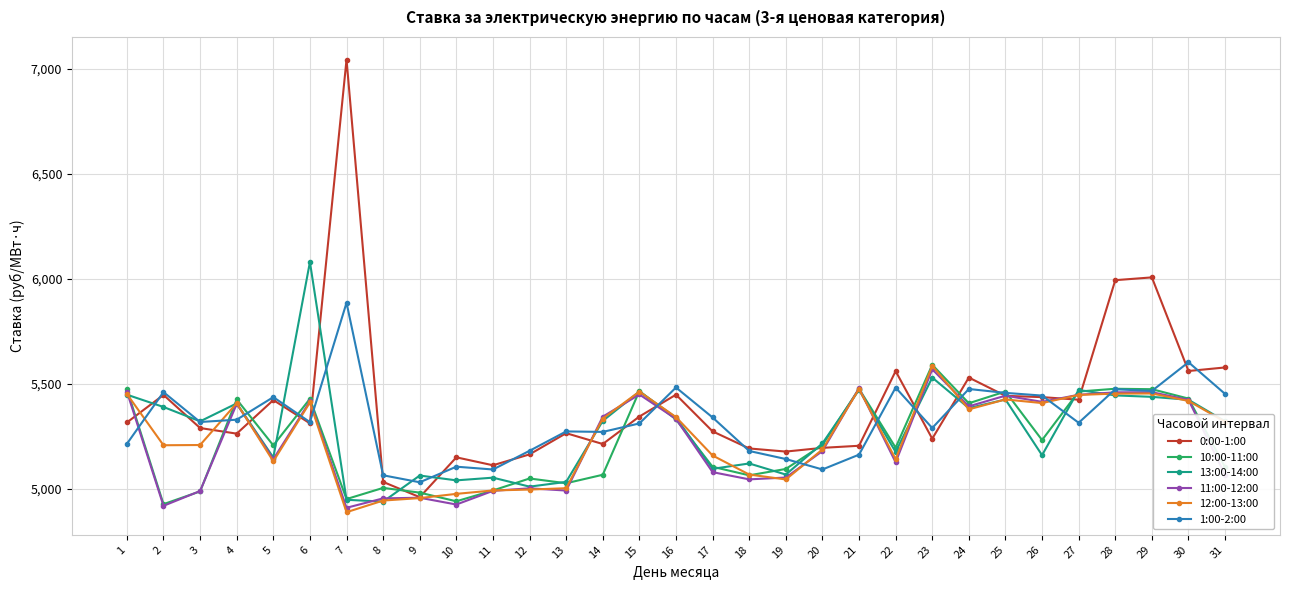

Which series changed the most between 4 and 11?

10:00-11:00